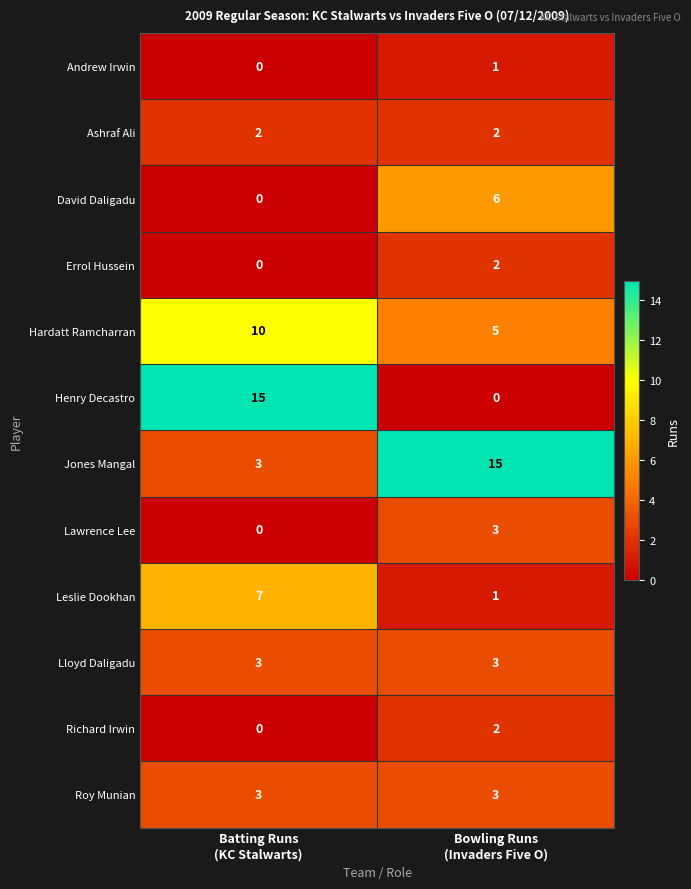

Which series changed the most between Batting Runs
(KC Stalwarts) and Bowling Runs
(Invaders Five O)?

Henry Decastro